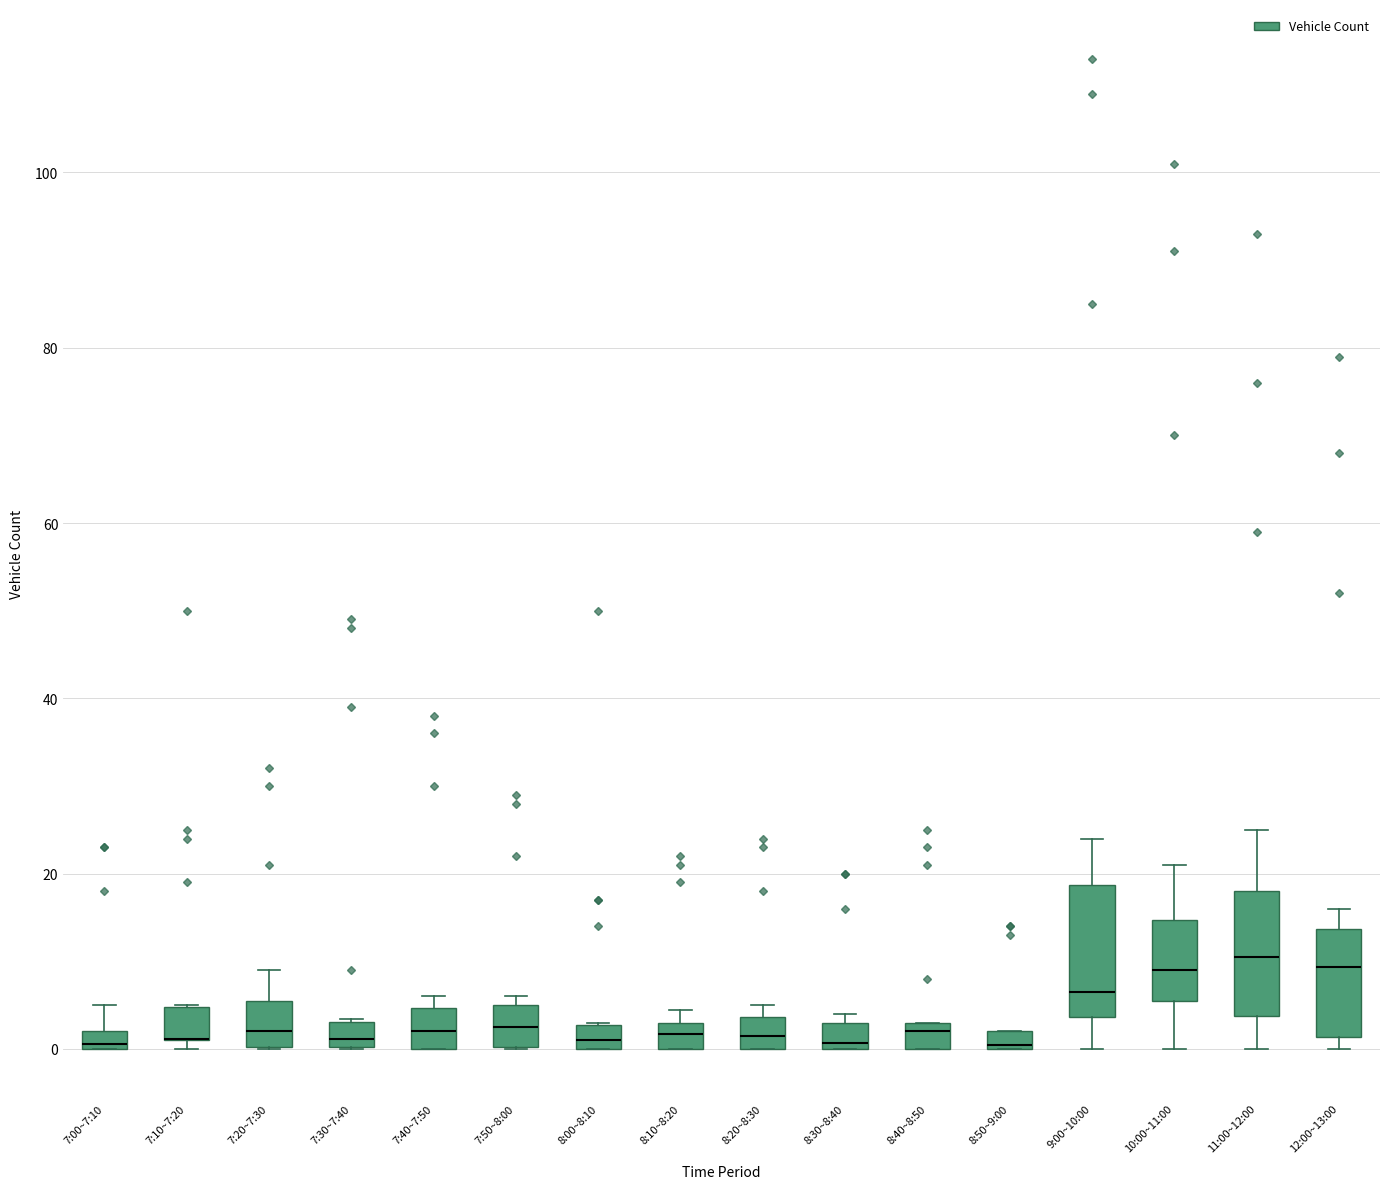

Where is the upper edge of the box for 7:40~7:50 on the y-axis? The values are not printed on the chart, so give them approximately, as read against the axis.

4